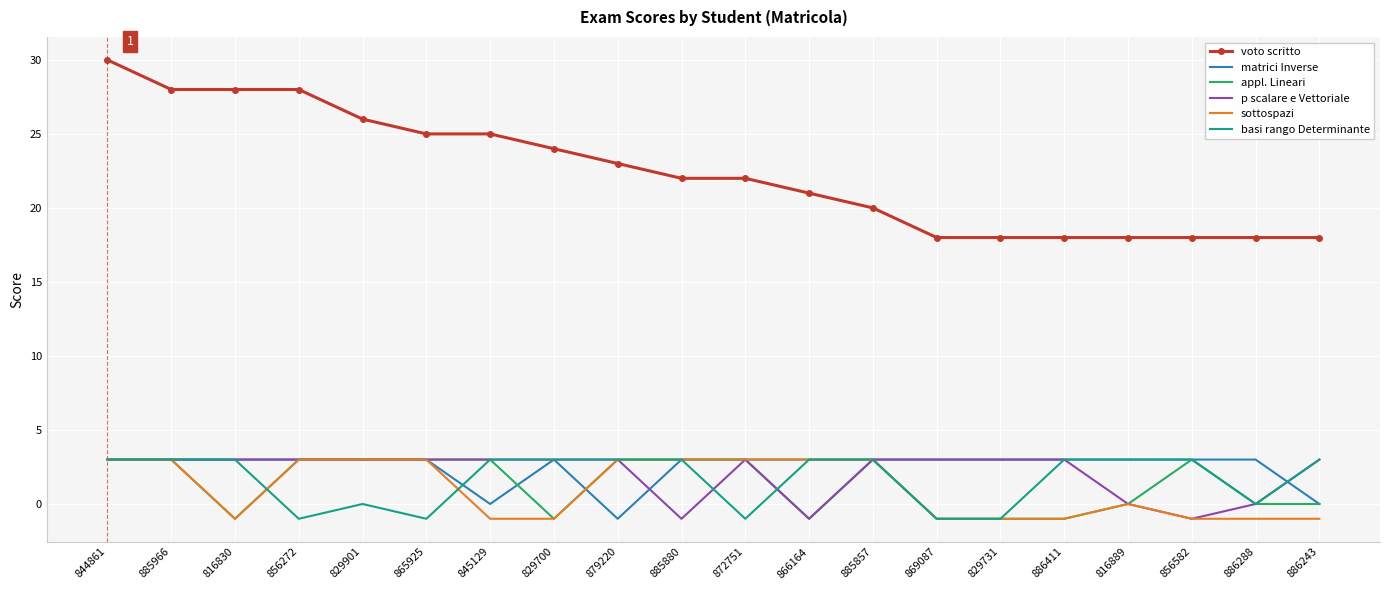

Which series has the largest total across all categories?

voto scritto